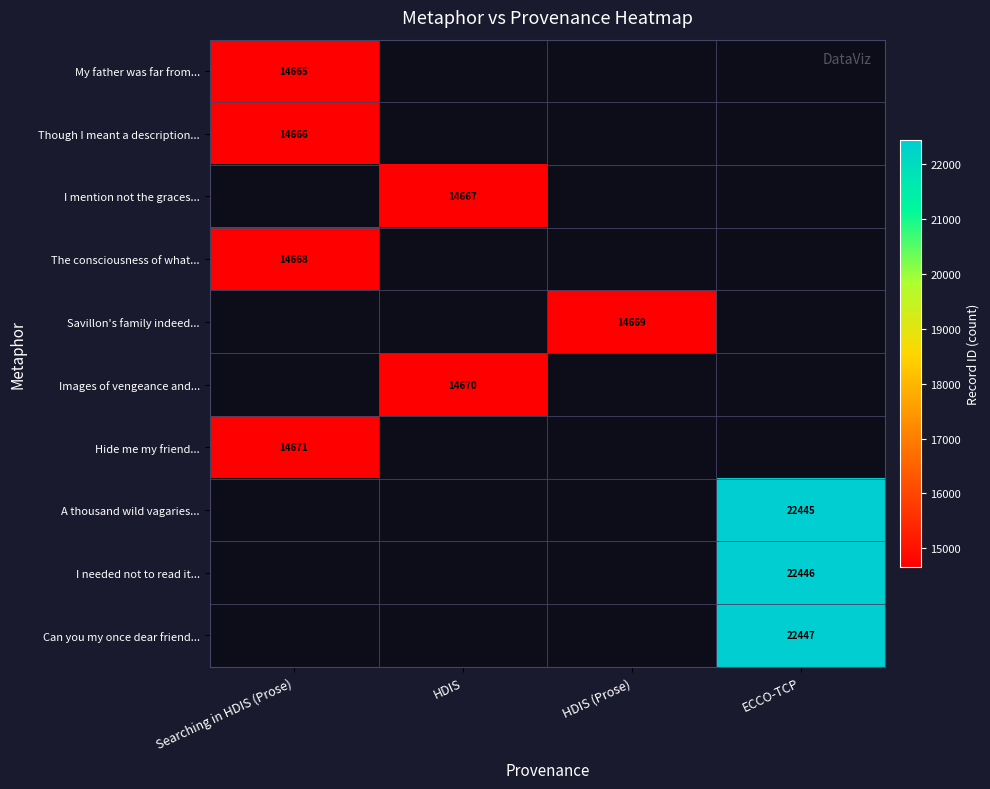

Is it true that I mention not the graces... equals 7842 at HDIS?

False